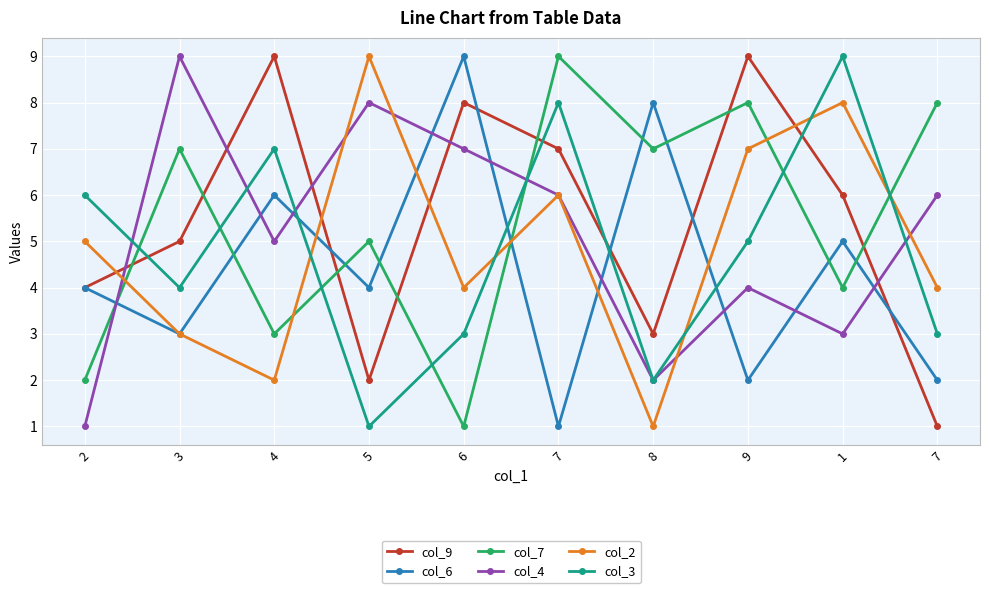

How many lines are shown in the chart?

6